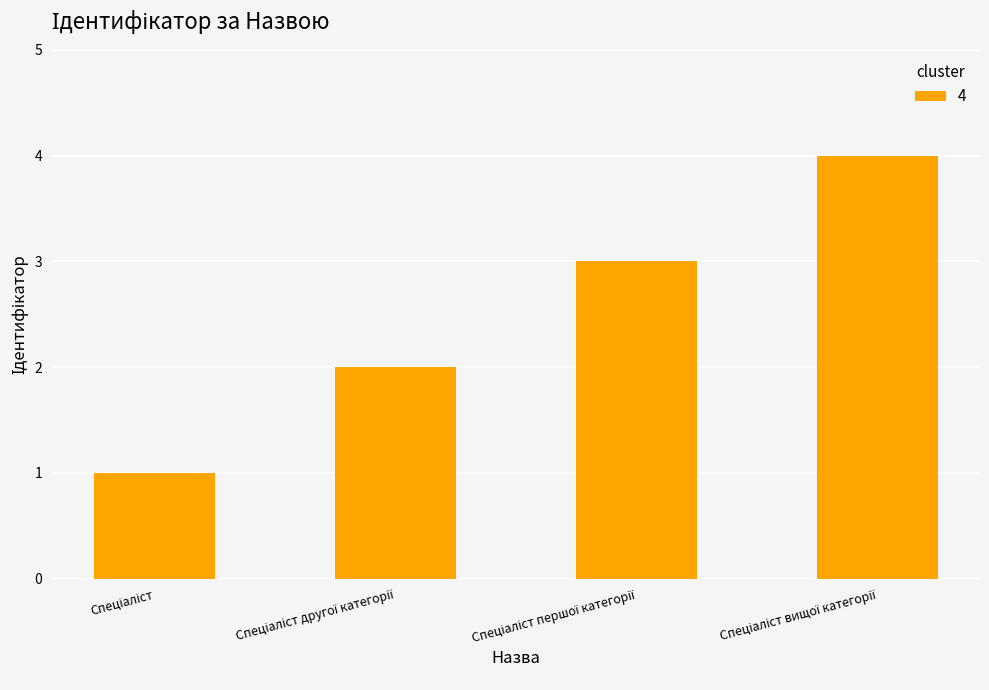

What is the sum of all values?

10